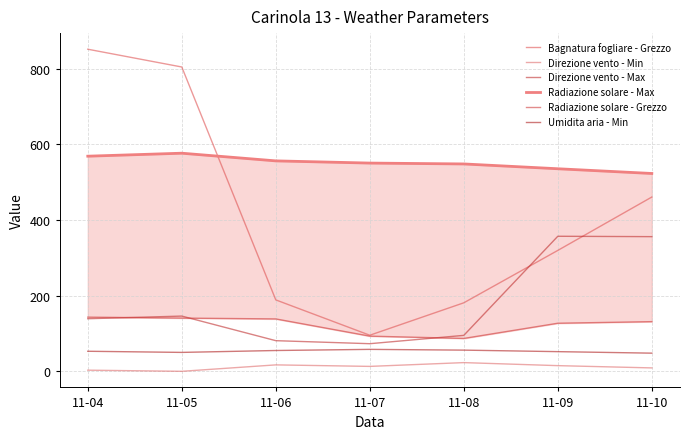

What is the difference between the maximum and minimum values in the Umidita aria - Min series?

10.0